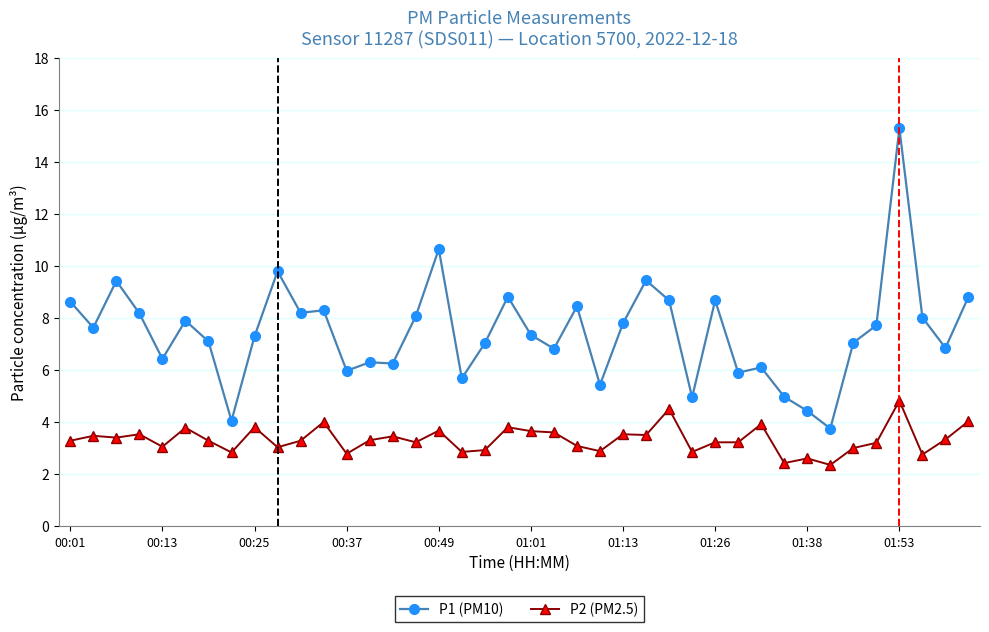

List the series in order of their overall mean, highest first.

P1 (PM10), P2 (PM2.5)